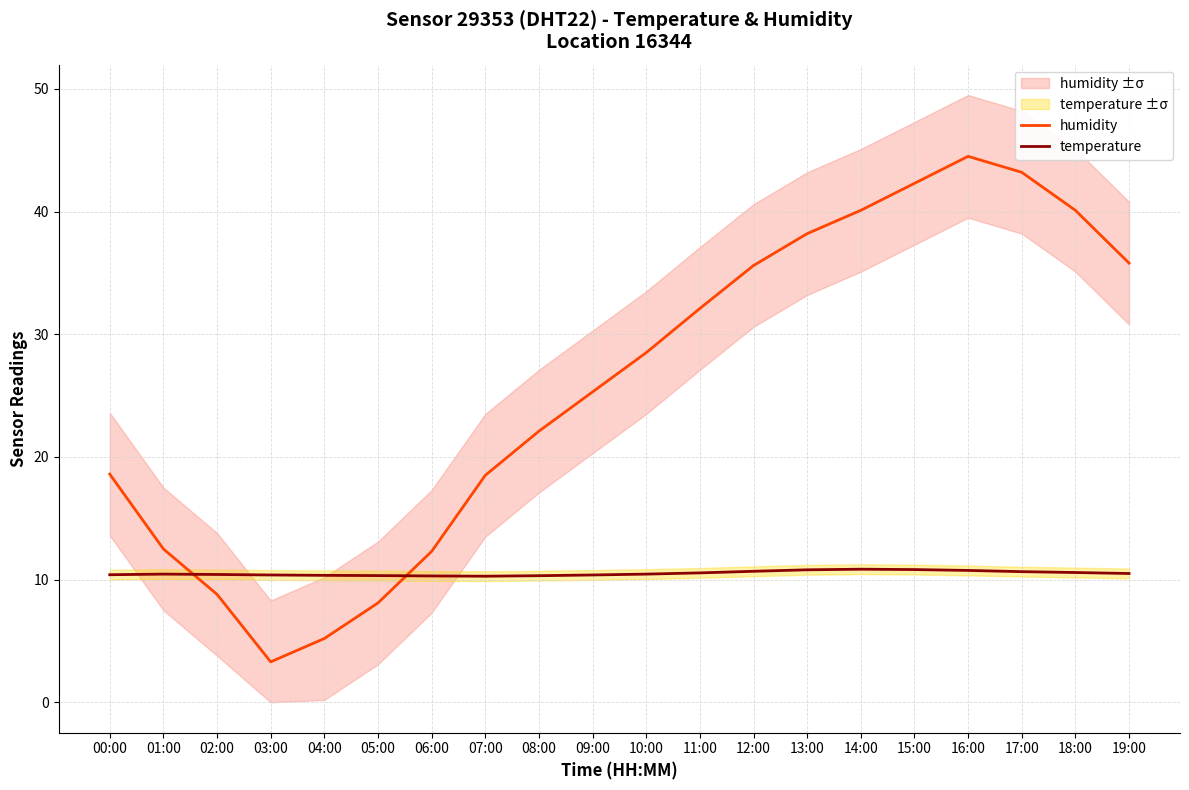

At which category does temperature reach its first local valley?

07:00